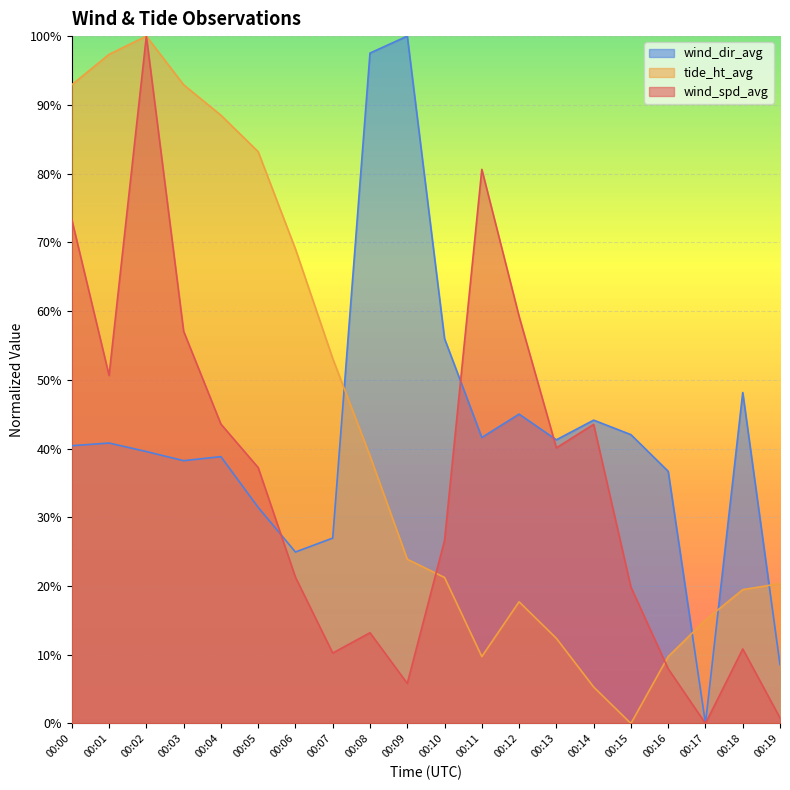

What is the difference between the tide_ht_avg values at 00:02 and 00:06?

0.3